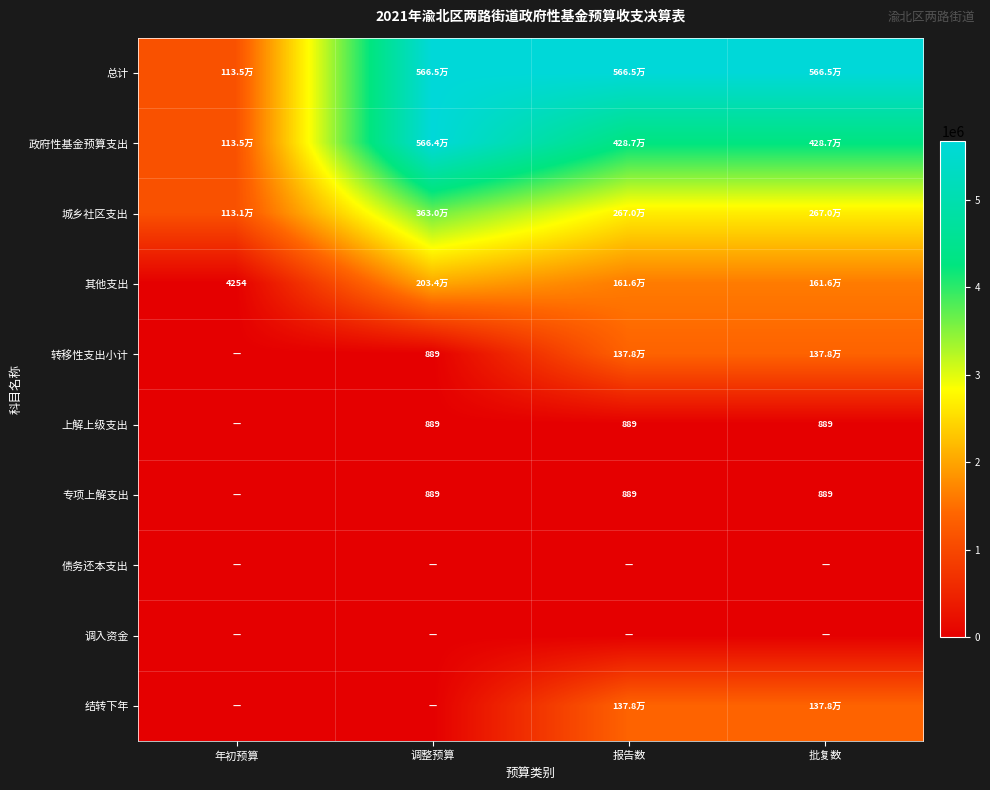

How many values in the 转移性支出小计 series exceed 1378435?

2